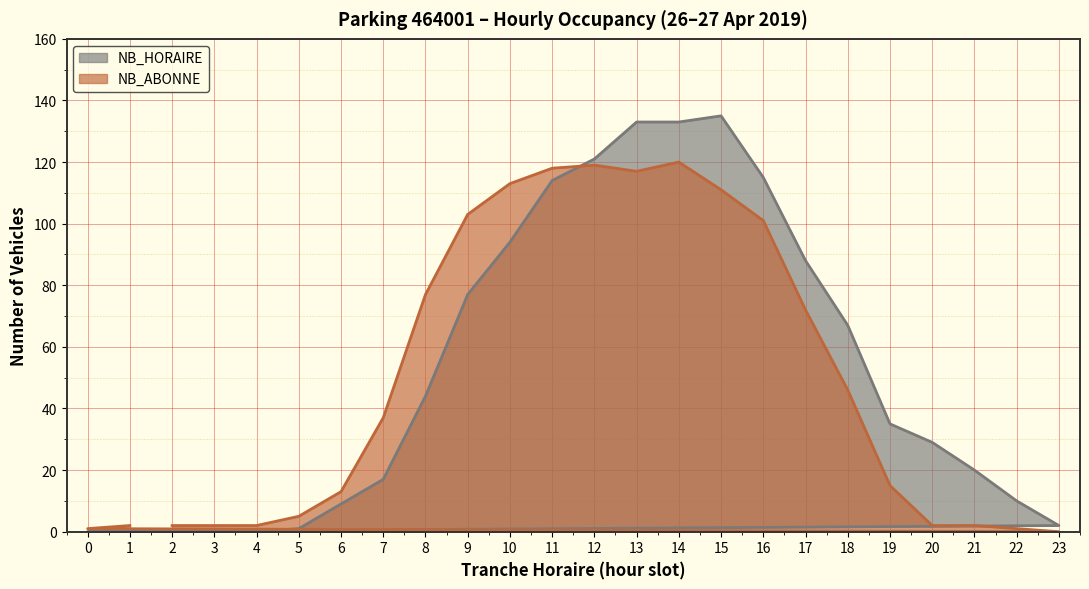

How many values in NB_HORAIRE are above zero?

19